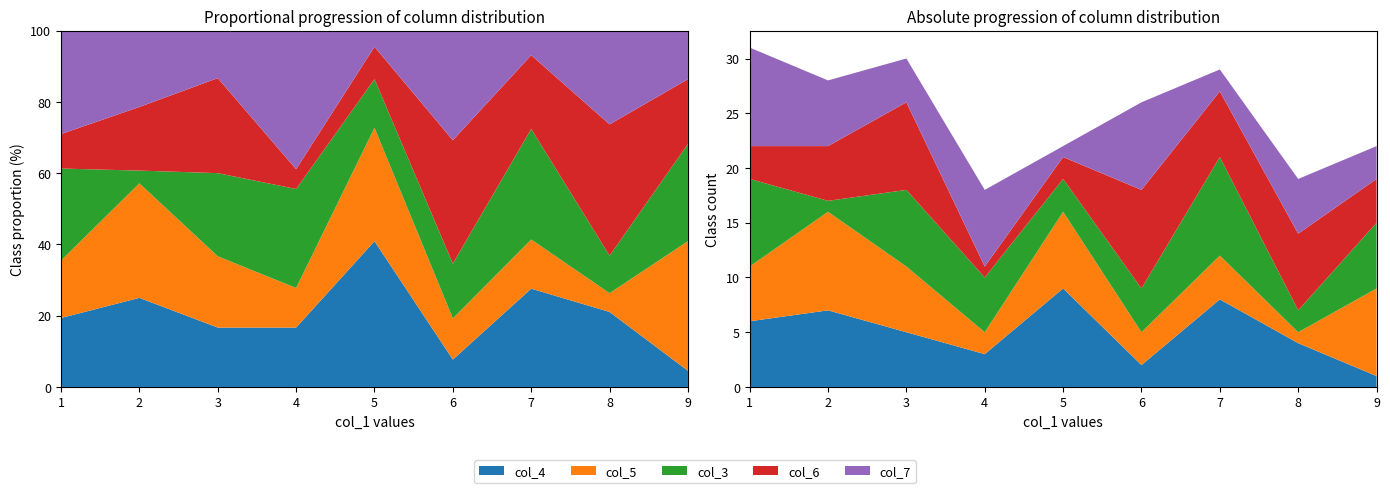

Reading left to right, transcribe all the data shown in this chart.

col_4: 7=8	4=3	2=7	3=5	8=4	6=2	9=1	5=9	1=6
col_5: 7=4	4=2	2=9	3=6	8=1	6=3	9=8	5=7	1=5
col_3: 7=9	4=5	2=1	3=7	8=2	6=4	9=6	5=3	1=8
col_6: 7=6	4=1	2=5	3=8	8=7	6=9	9=4	5=2	1=3
col_7: 7=2	4=7	2=6	3=4	8=5	6=8	9=3	5=1	1=9